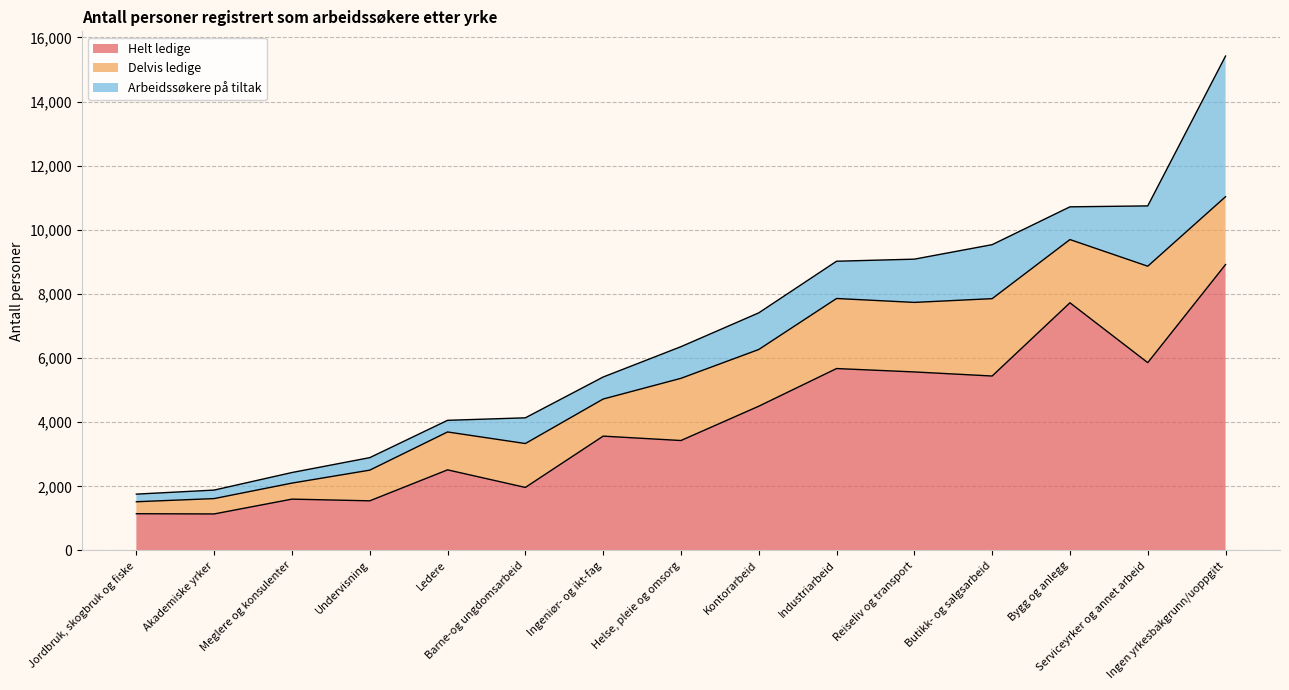

What is the lowest value of the Helt ledige series?

1138